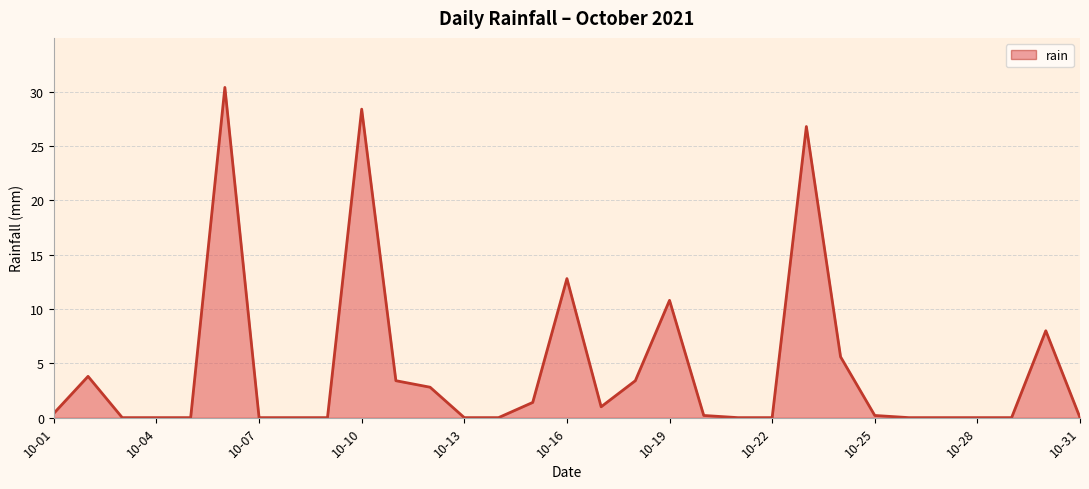

What is the greatest value displayed?

30.4